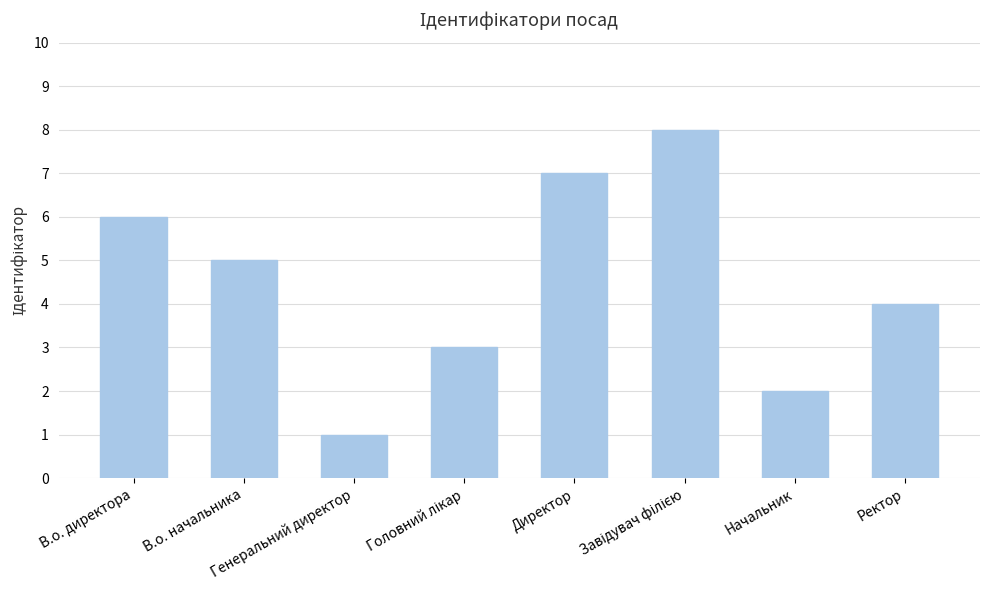

Reading right to left, what are all the values shown in this chart?

4	2	8	7	3	1	5	6